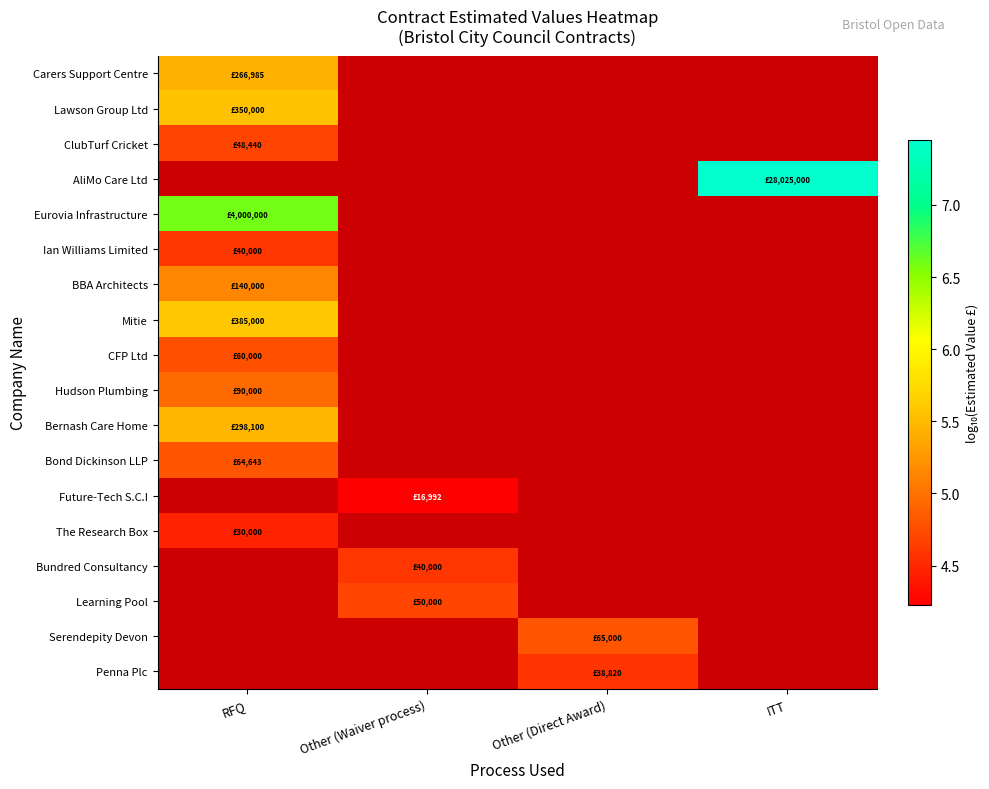

Which label corresponds to the largest value in the chart?

ITT